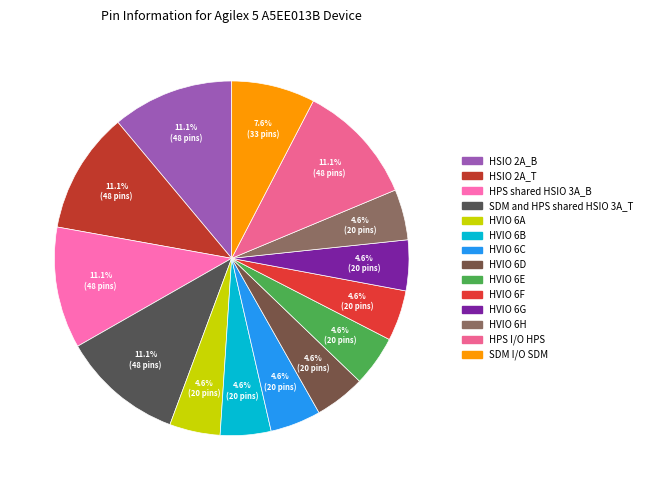

Between SDM and HPS shared HSIO 3A_T and HVIO 6H, which is larger?

SDM and HPS shared HSIO 3A_T